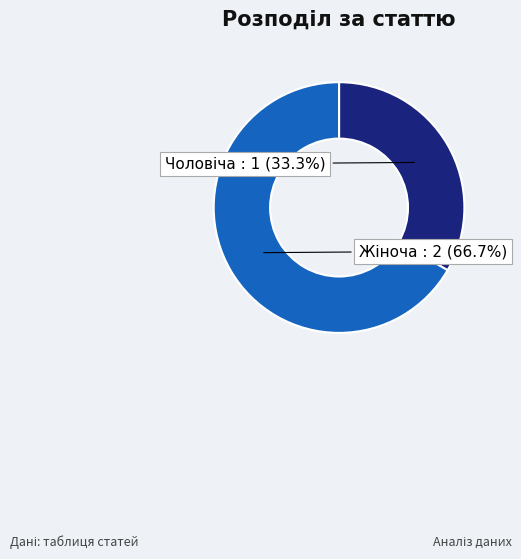

Is there any slice that represents more than half of the pie?

Yes